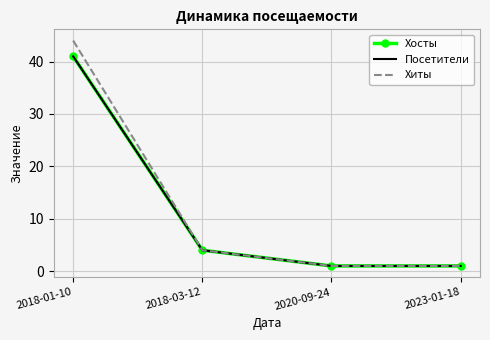

How many lines are shown in the chart?

3